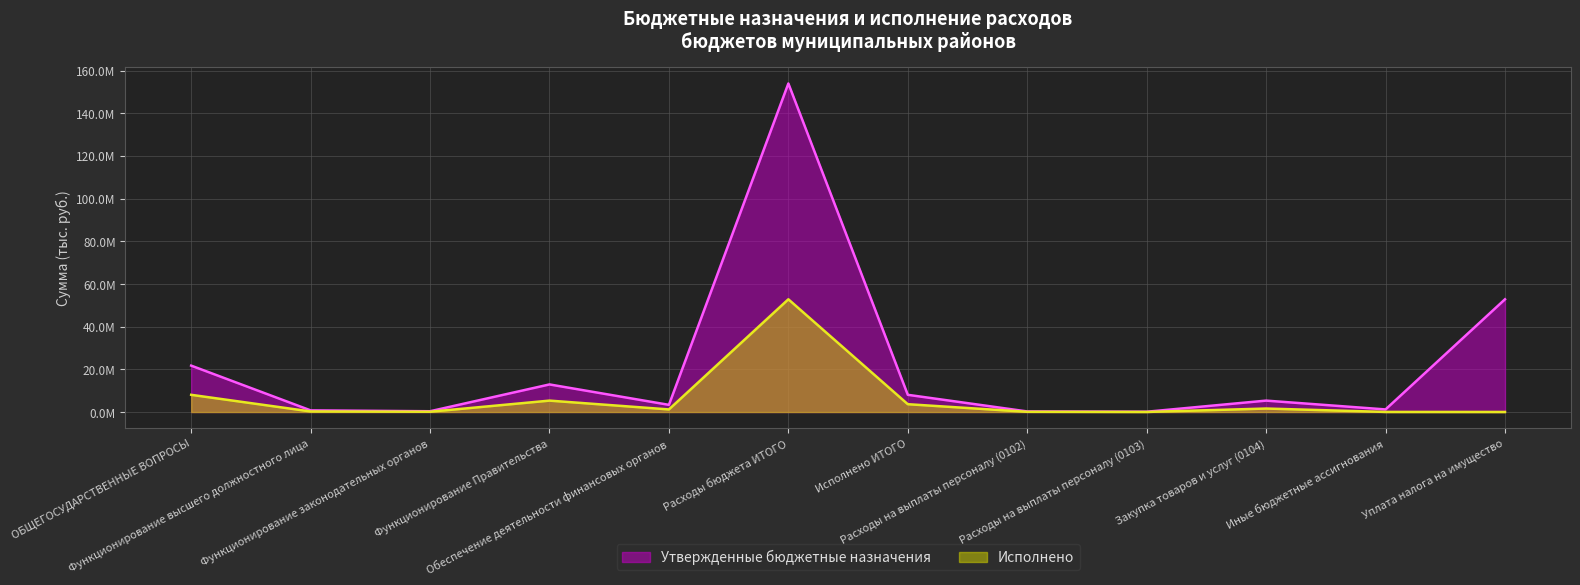

What is the label of the 5th point from the right?

Расходы на выплаты персоналу (0102)